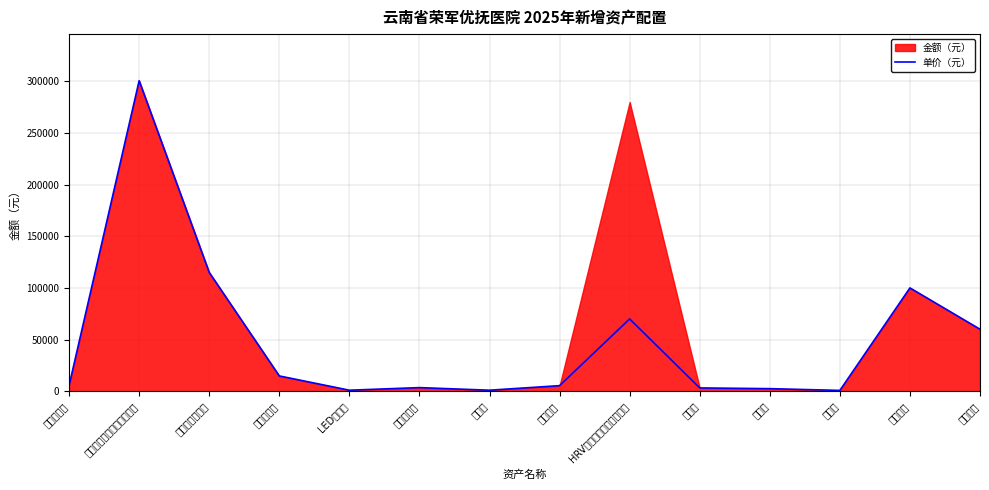

The chart shows a value of 195 at 办公椅. True or false?

False